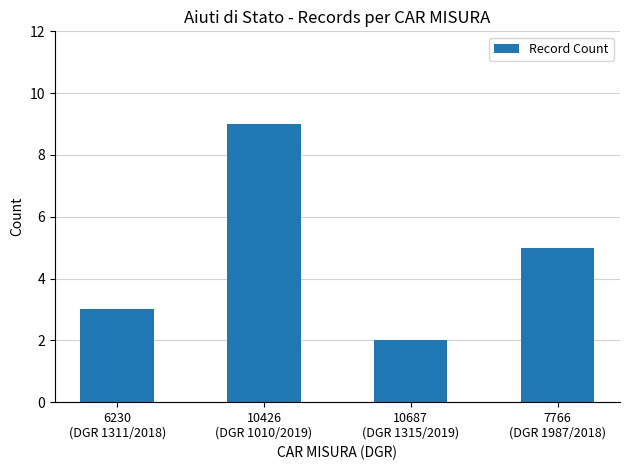

Does the chart contain stacked bars?

No